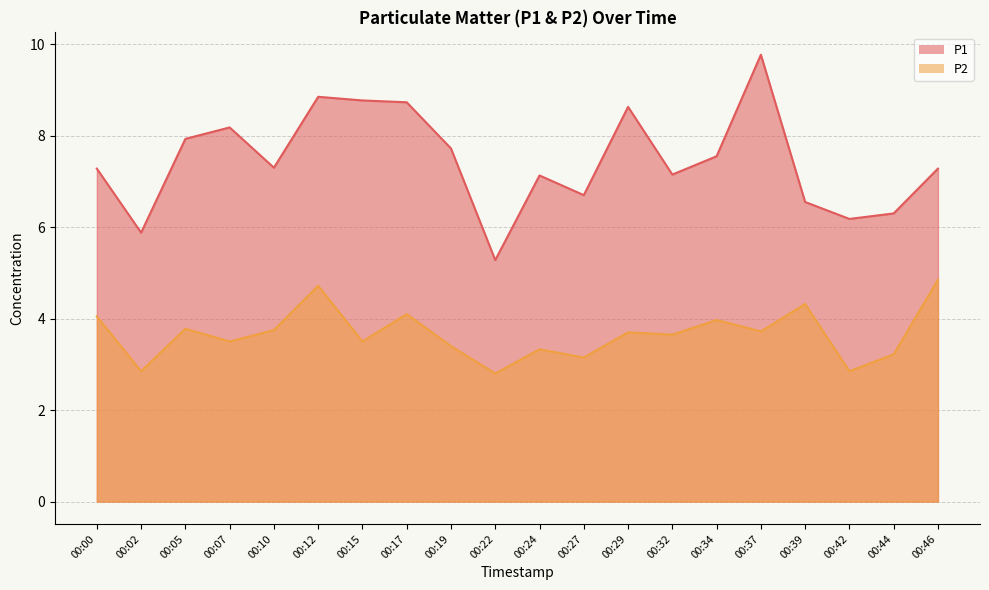

Is the value of P1 at 00:24 greater than the value of P2 at 00:00?

Yes